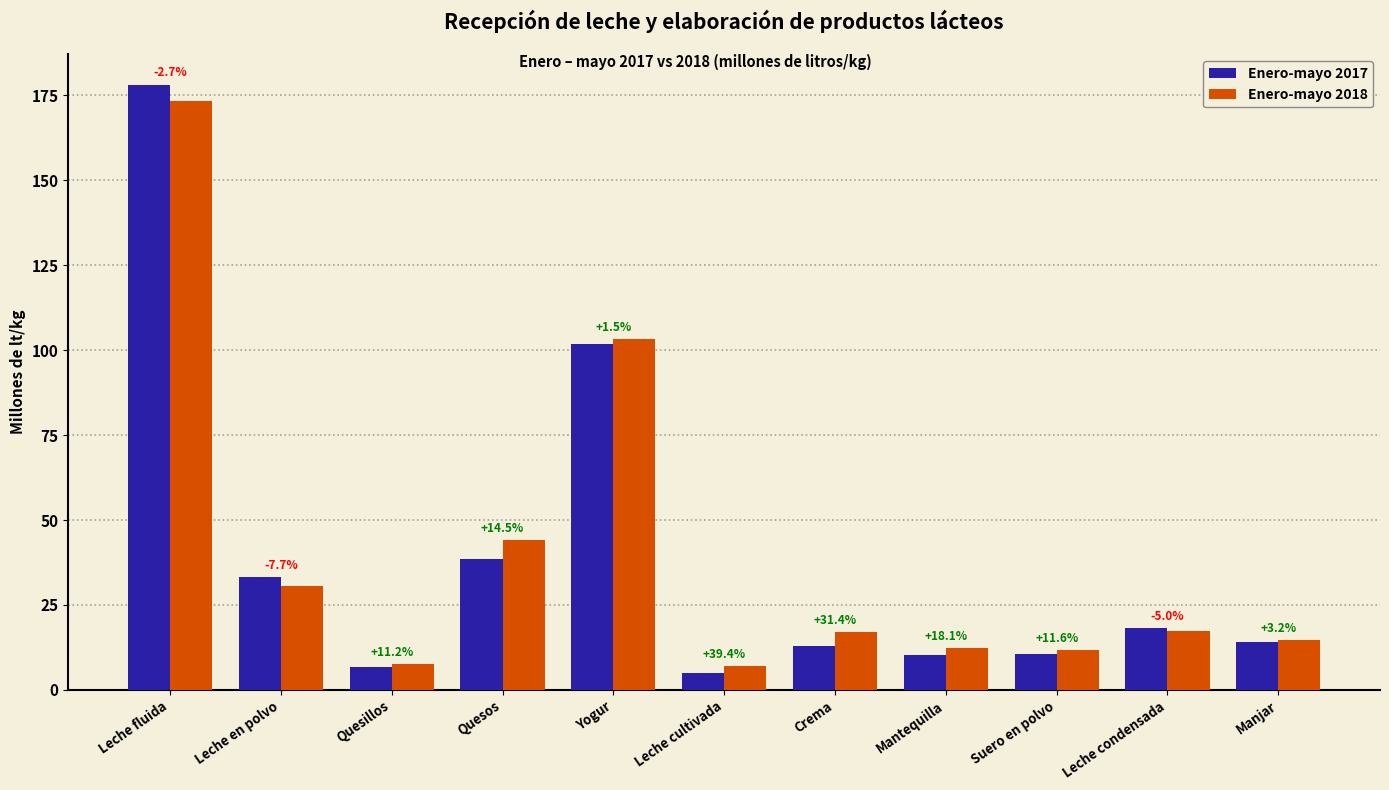

Are the bars grouped side by side (vs. stacked)?

Yes